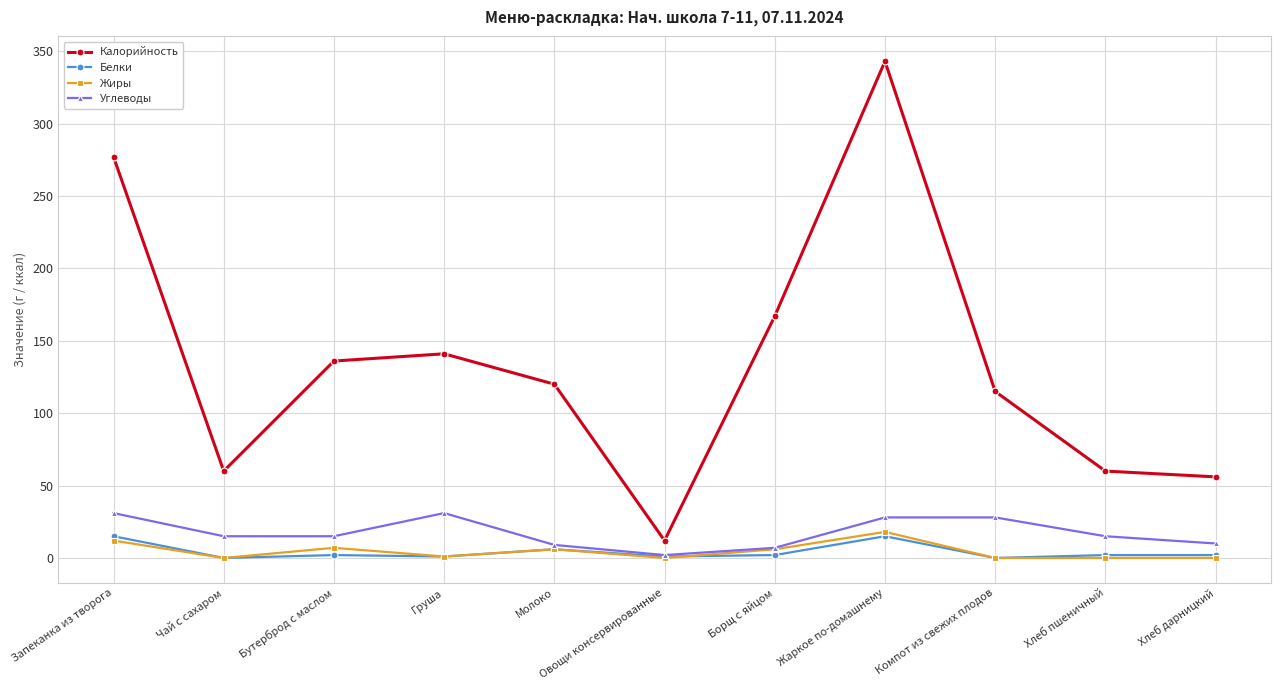

What are all the series names shown in the legend?

Калорийность, Белки, Жиры, Углеводы